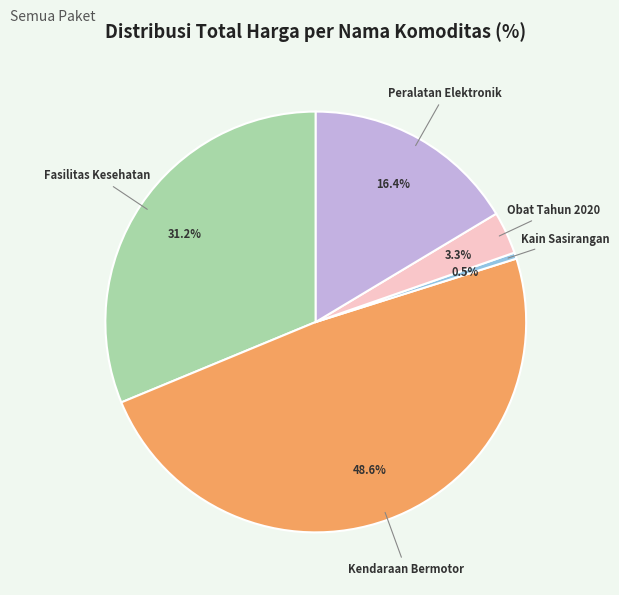

How many slices are in this pie chart?

5